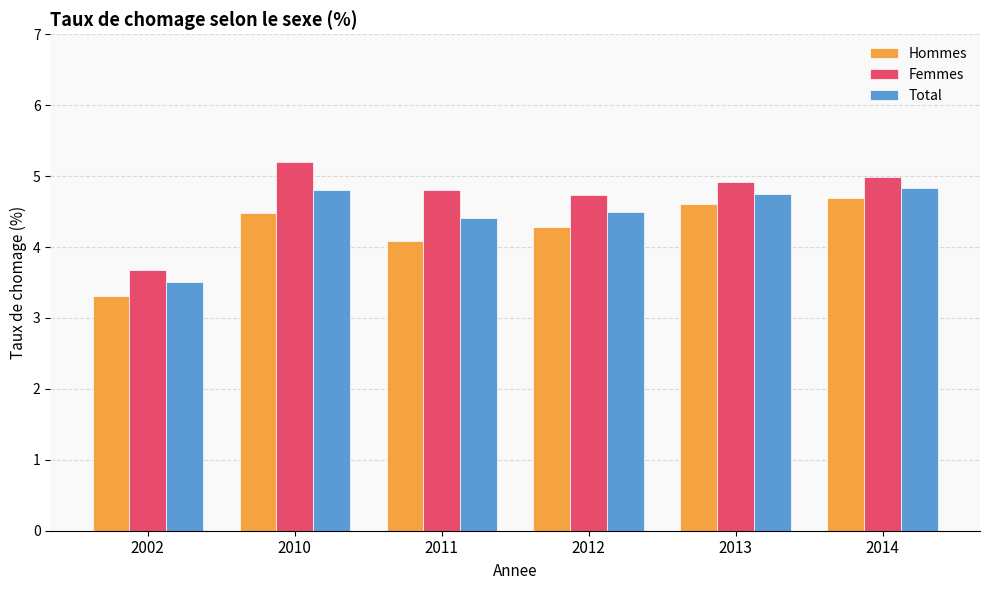

What is the difference between the maximum and minimum values in the Femmes series?

1.5